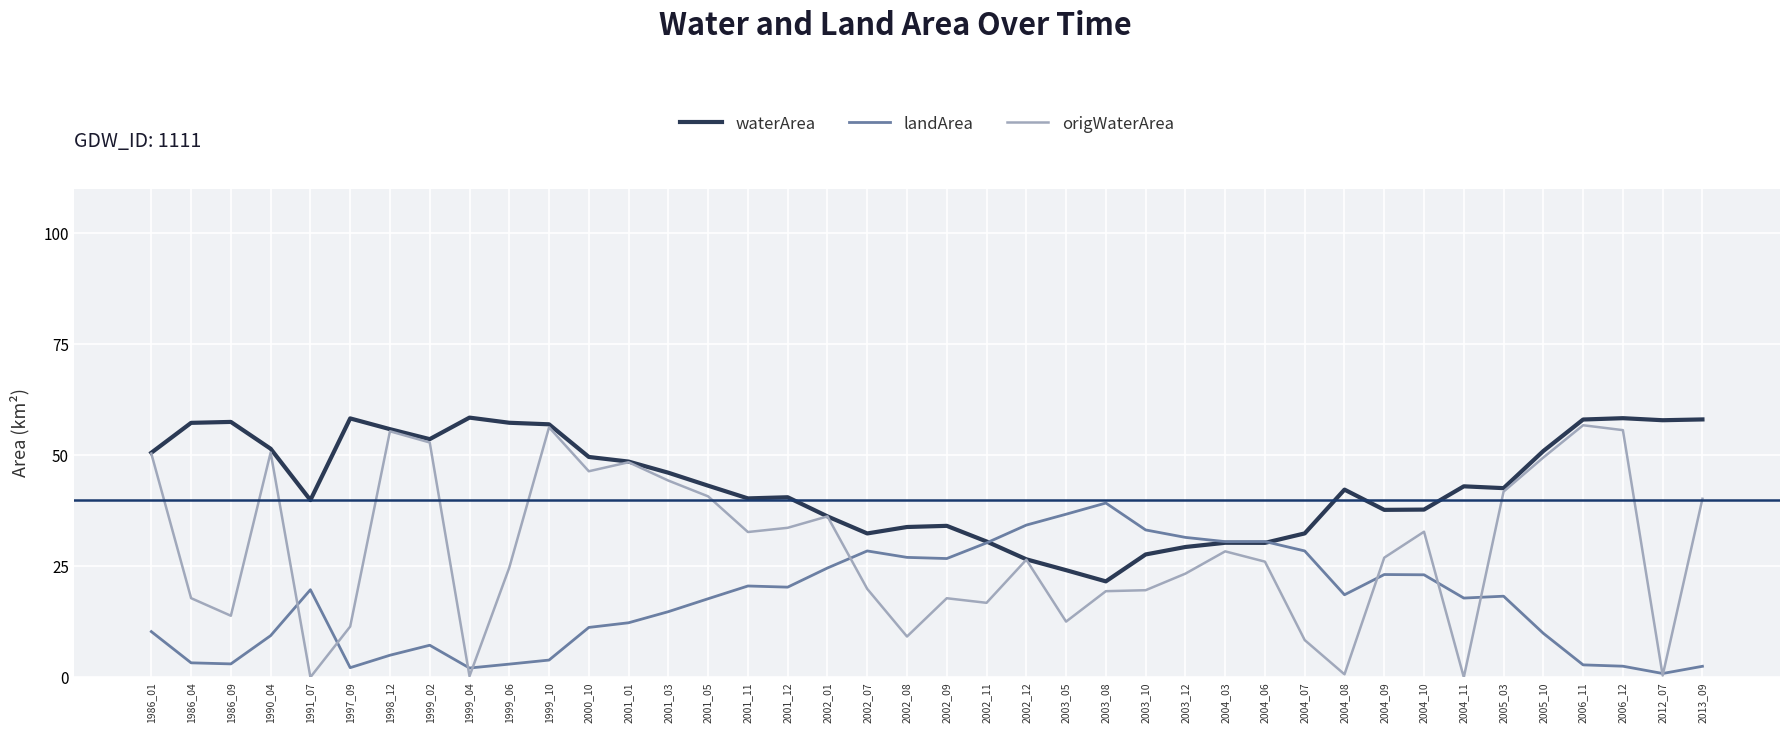

What is the maximum value for origWaterArea?

56.7